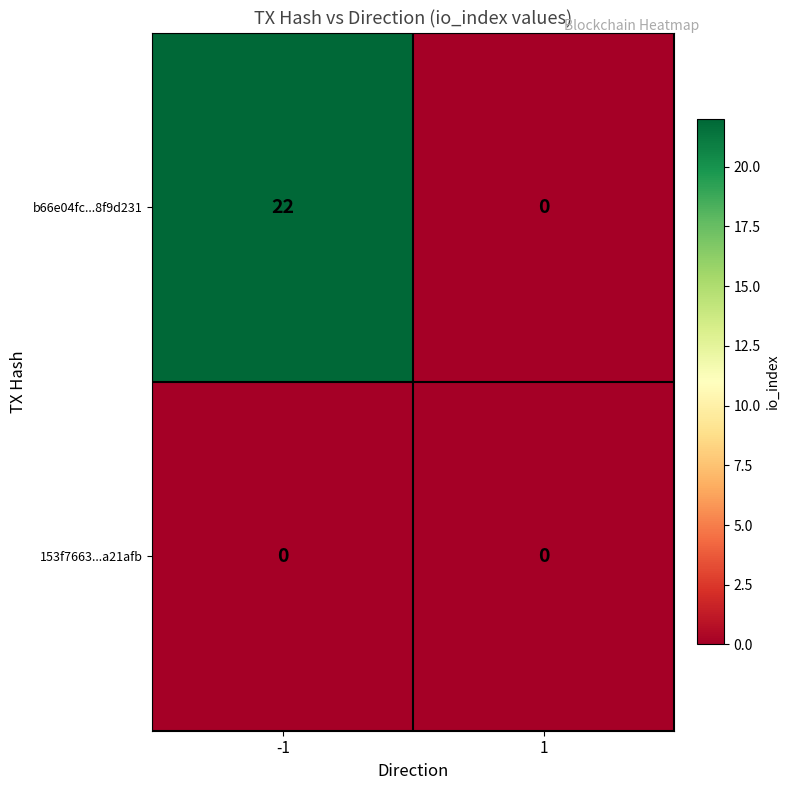

What is the greatest value displayed?

22